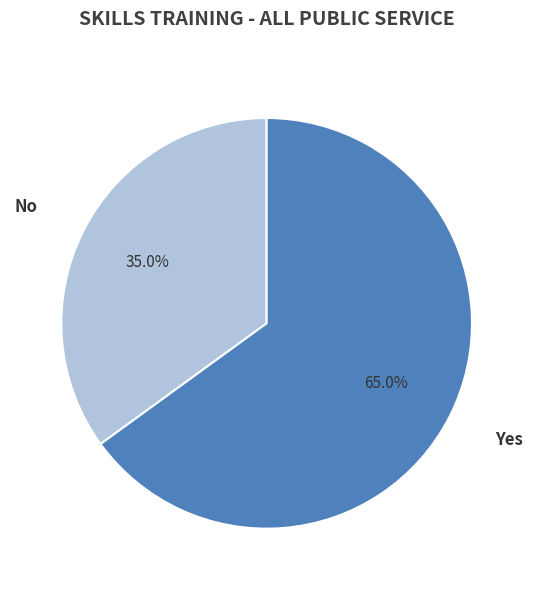

To the nearest percent, what is the difference between the No and Yes slice percentages?

30%